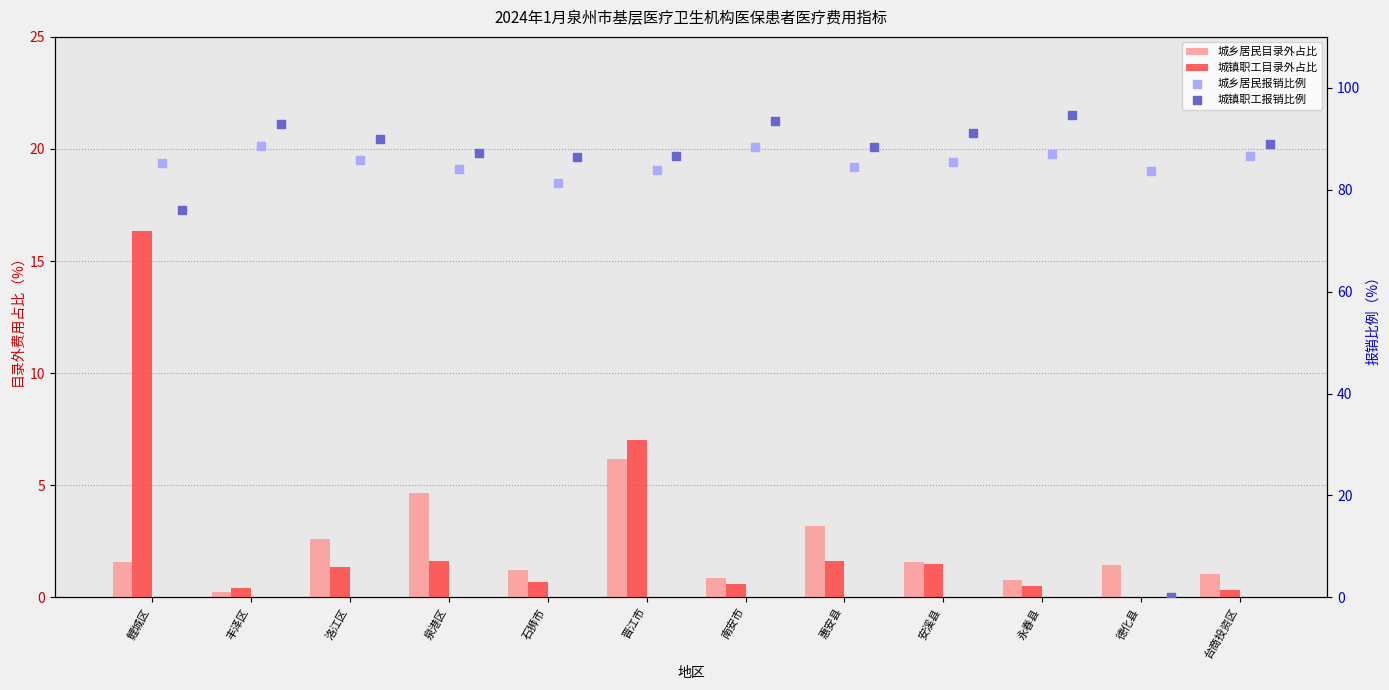

Which series contains the highest Y value?

城镇职工报销比例